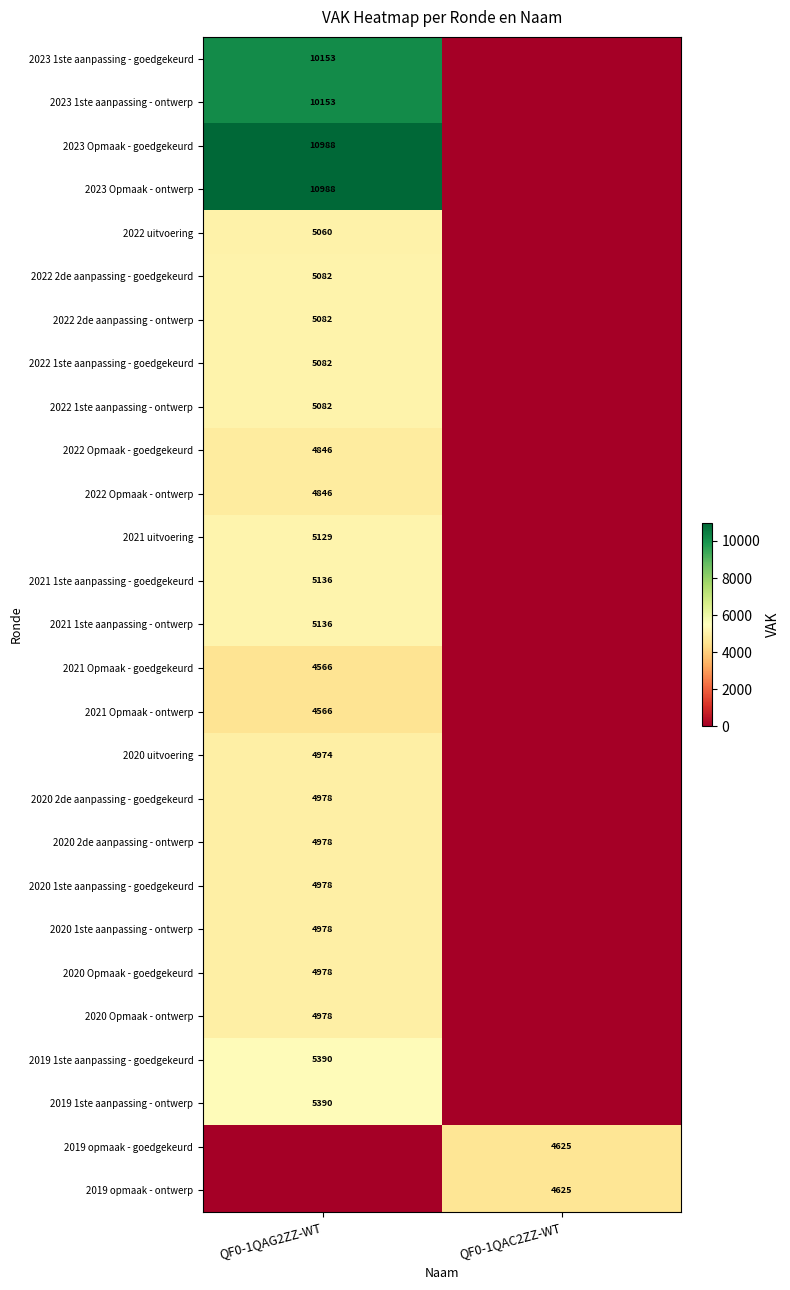

Which label corresponds to the largest value in the chart?

QF0-1QAG2ZZ-WT